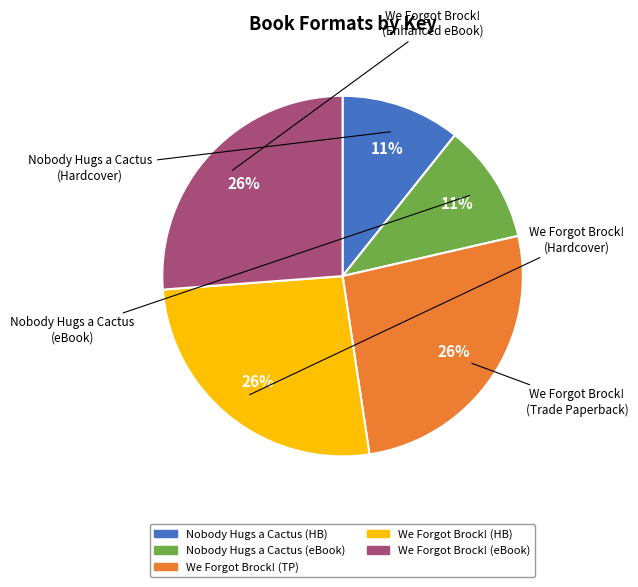

Is there a majority slice in this chart?

No